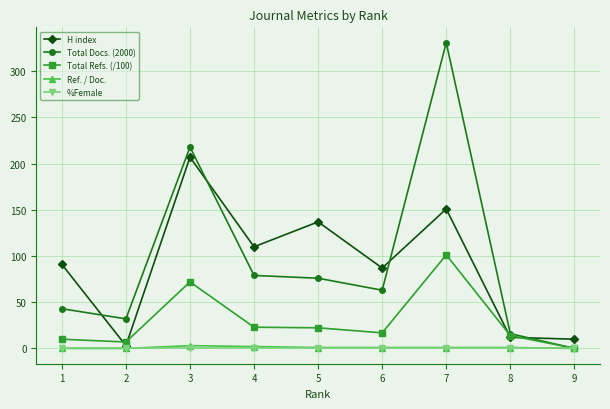

Is this an area chart (filled region under the line)?

No